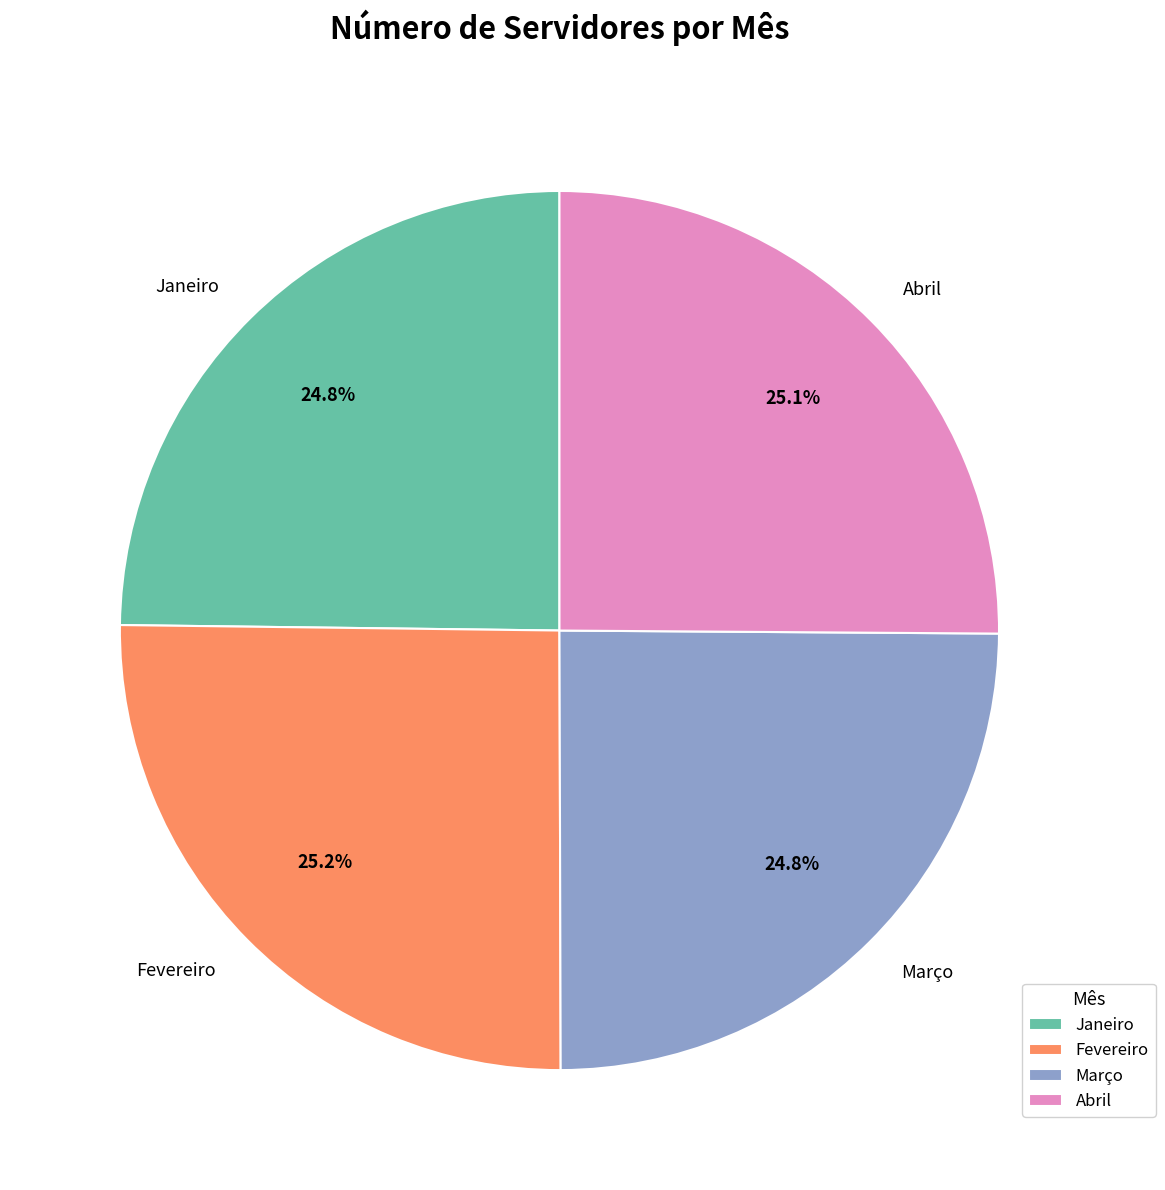

True or false: Março accounts for 10% of the total.

False